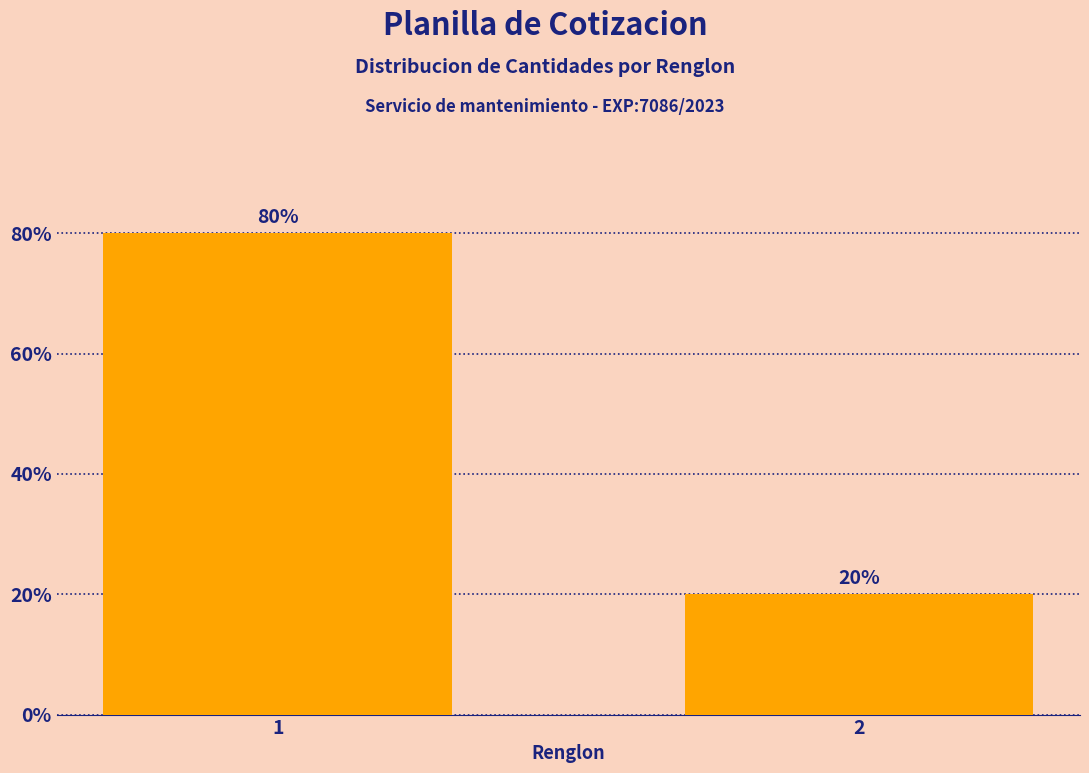

Reading right to left, extract all data points from this chart.

2=20	1=80